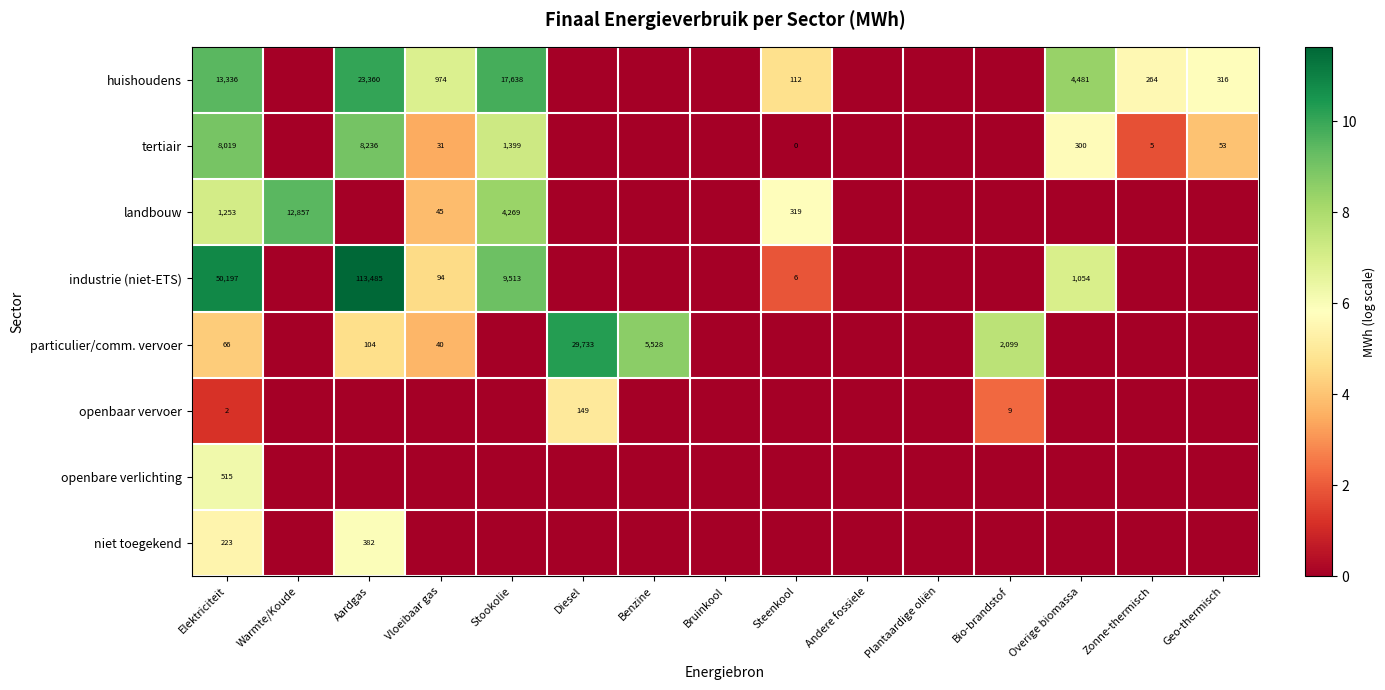

True or false: huishoudens has a value of 8907 at Elektriciteit.

False